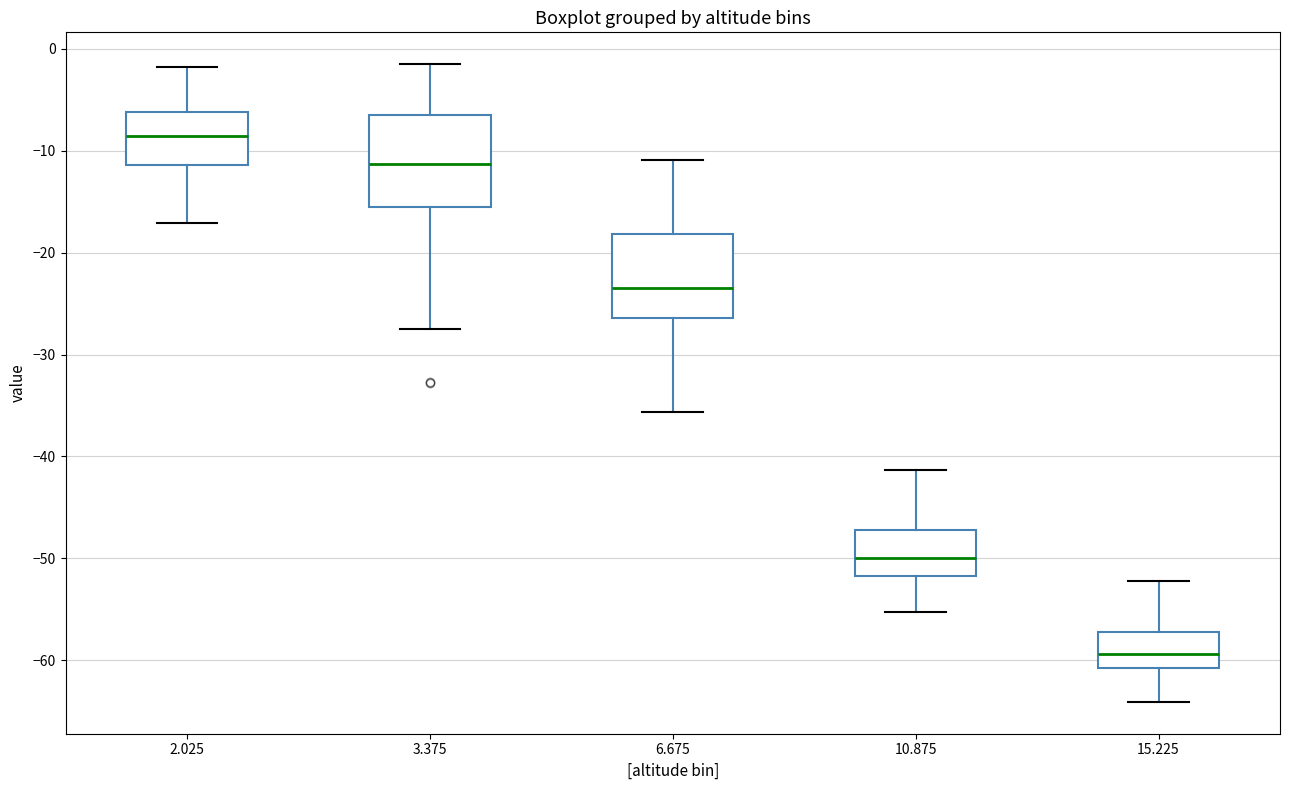

Reading left to right, read every box against the y-axis: the position of its median line, the range the box covers, and the ends of its whiskers. The values are not printed on the chart, so give them approximately, as read against the axis.

2.025: median -9, box -11 to -6, whiskers -17 to -2
3.375: median -11, box -15 to -6, whiskers -27 to -1
6.675: median -23, box -26 to -18, whiskers -36 to -11
10.875: median -50, box -52 to -47, whiskers -55 to -41
15.225: median -59, box -61 to -57, whiskers -64 to -52